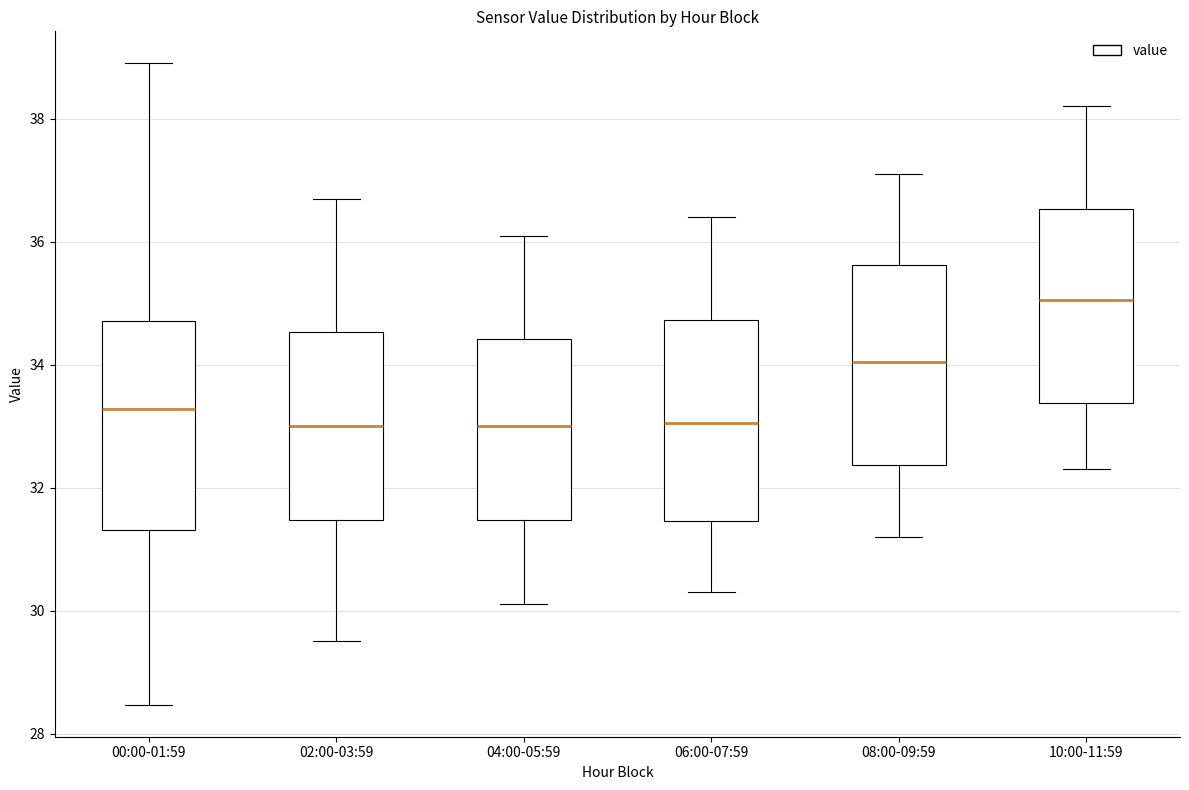

Reading left to right, read every box against the y-axis: the position of its median line, the range the box covers, and the ends of its whiskers. The values are not printed on the chart, so give them approximately, as read against the axis.

00:00-01:59: median 33.2, box 31.4 to 34.8, whiskers 28.4 to 39.0
02:00-03:59: median 33.0, box 31.4 to 34.6, whiskers 29.6 to 36.8
04:00-05:59: median 33.0, box 31.4 to 34.4, whiskers 30.2 to 36.2
06:00-07:59: median 33.0, box 31.4 to 34.8, whiskers 30.4 to 36.4
08:00-09:59: median 34.0, box 32.4 to 35.6, whiskers 31.2 to 37.2
10:00-11:59: median 35.0, box 33.4 to 36.6, whiskers 32.4 to 38.2